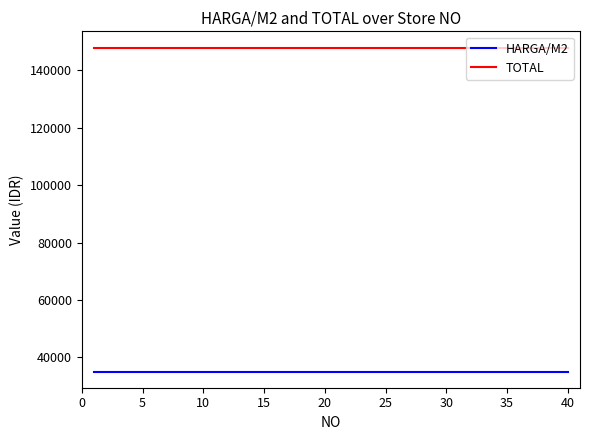

Reading left to right, what are all the values shown in this chart?

HARGA/M2: 35000	35000	35000	35000	35000	35000	35000	35000	35000	35000	35000	35000	35000	35000	35000	35000	35000	35000	35000	35000	35000	35000	35000	35000	35000	35000	35000	35000	35000	35000	35000	35000	35000	35000	35000	35000	35000	35000	35000	35000
TOTAL: 148000	148000	148000	148000	148000	148000	148000	148000	148000	148000	148000	148000	148000	148000	148000	148000	148000	148000	148000	148000	148000	148000	148000	148000	148000	148000	148000	148000	148000	148000	148000	148000	148000	148000	148000	148000	148000	148000	148000	148000